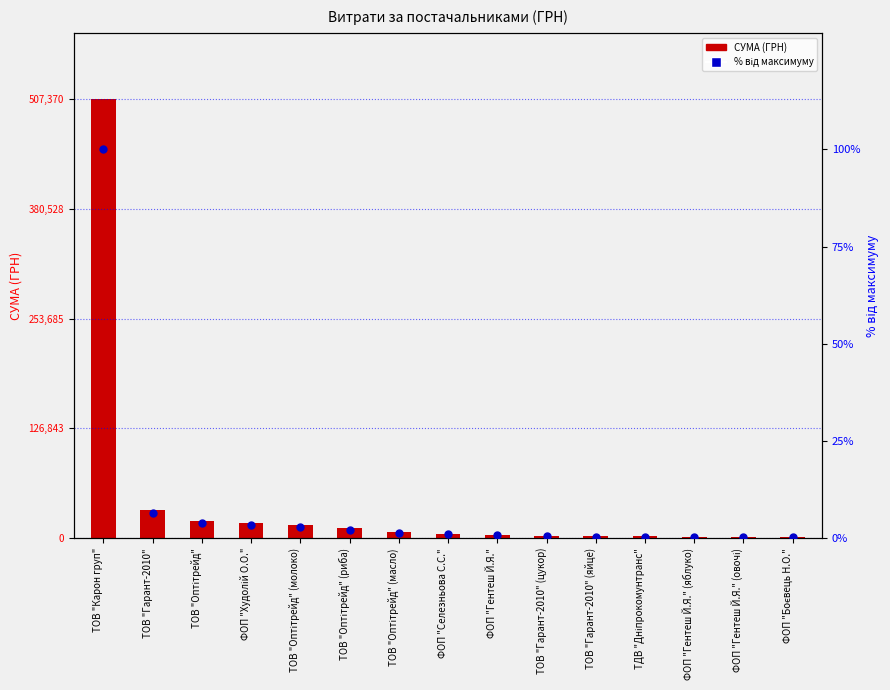

Is the value of СУМА (ГРН) at ТОВ "Гарант-2010" (цукор) greater than the value of % від максимуму at ФОП "Боєвець Н.О."?

Yes